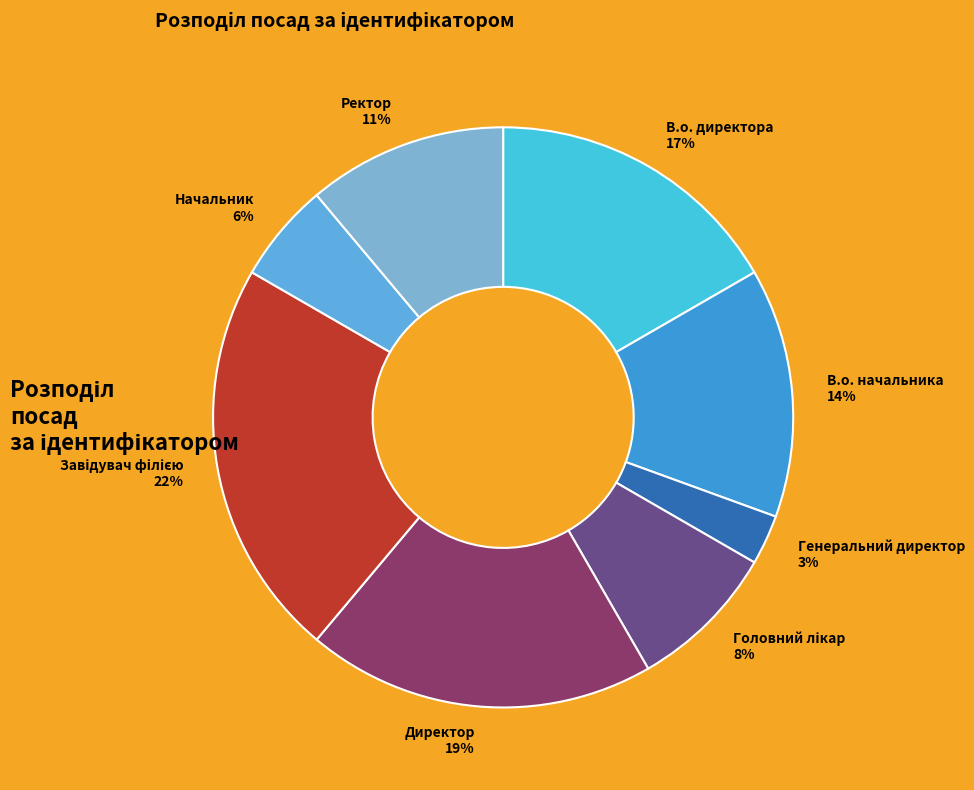

To the nearest percent, what is the combined percentage of Ректор and В.о. начальника?

25%